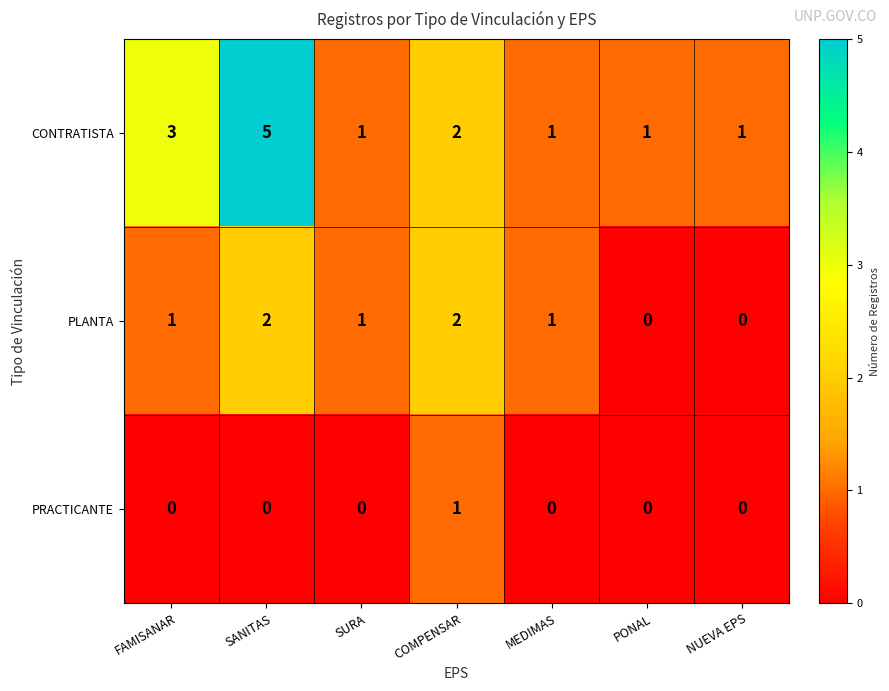

Which series has the largest total across all categories?

CONTRATISTA